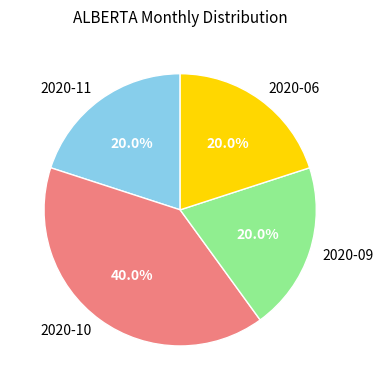

Is 2020-10 the majority of the pie?

No